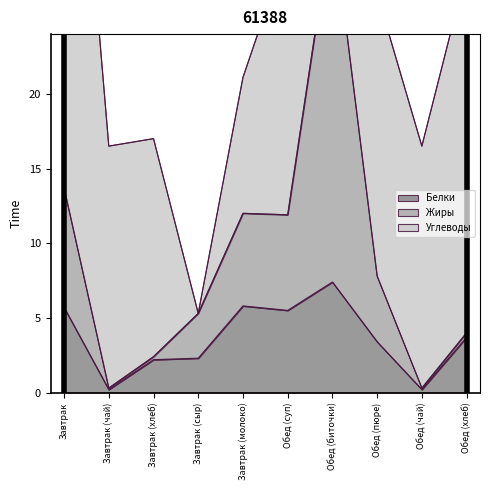

Is it true that Белки equals 2.9 at Обед (биточки)?

False